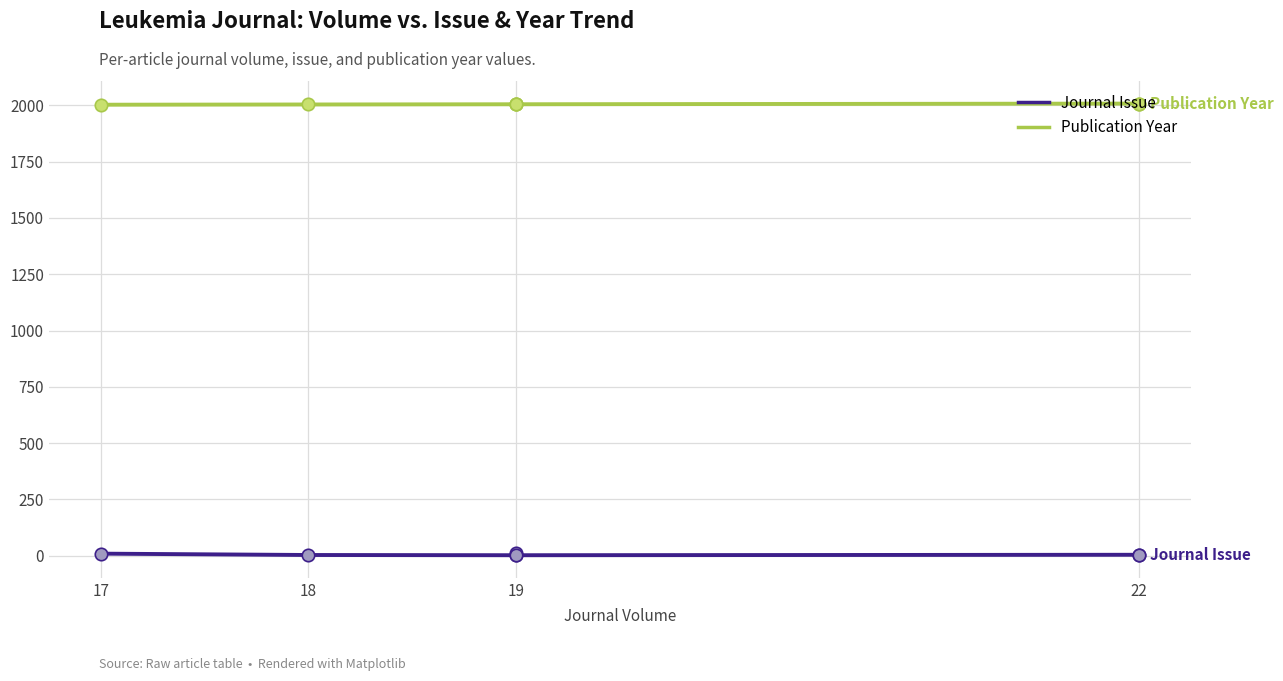

Which series contains the lowest Y value?

Journal Issue